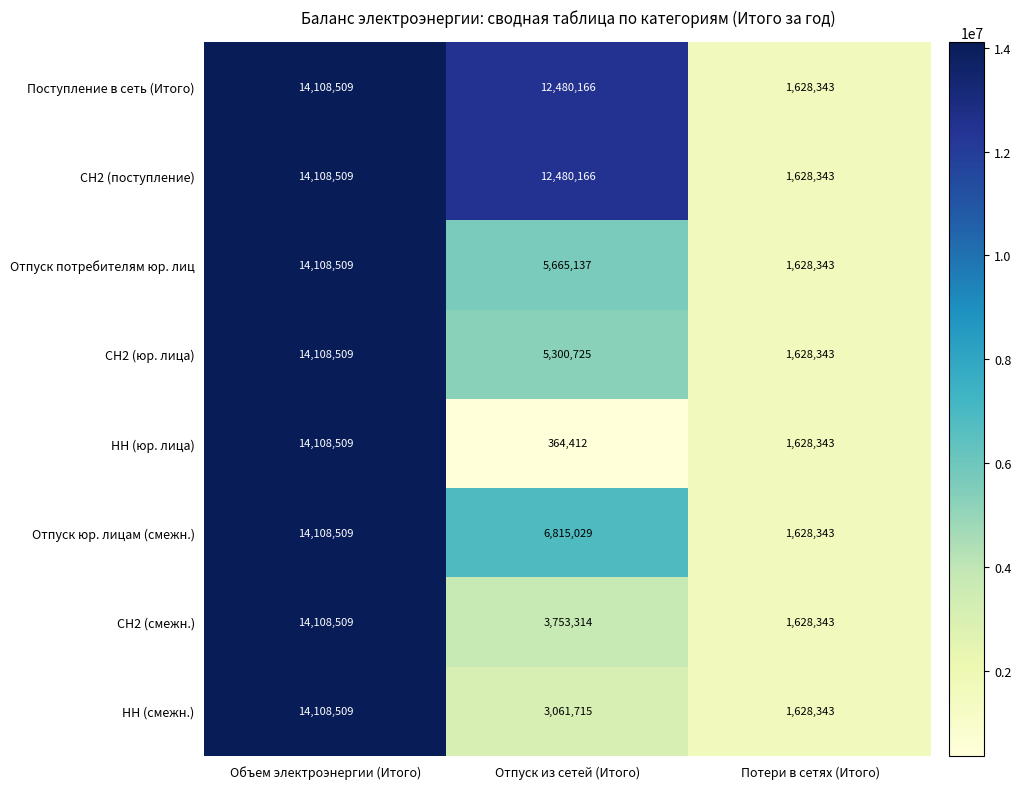

What is the average value of the НН (смежн.) series?

6266189